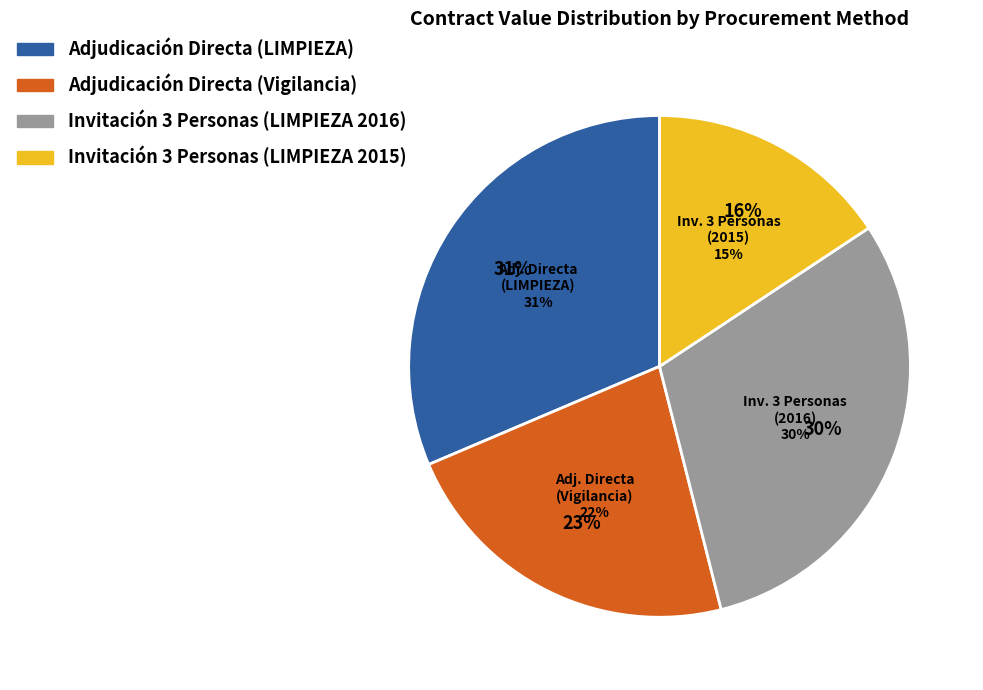

Rank the categories by value from highest to lowest.

Adjudicación Directa Federal (SERVICIO DE LIMPIEZA), Invitación a Cuando Menos 3 Personas (LIMPIEZA 2016), Adjudicación Directa Federal (Seguridad y vigilancia), Invitación a Cuando Menos 3 Personas (LIMPIEZA 2015)